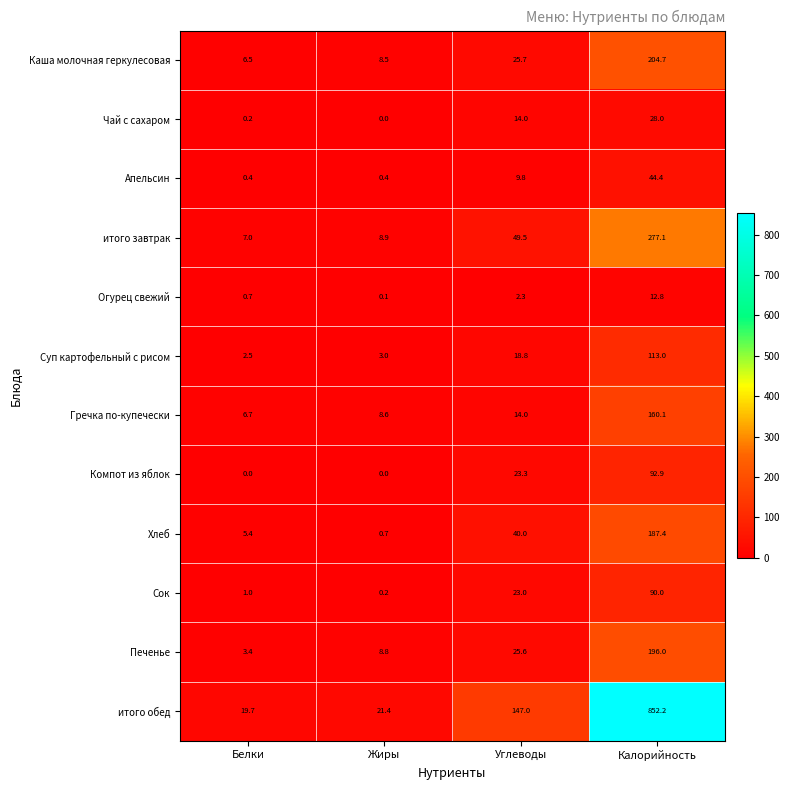

How many distinct data groups are displayed?

12